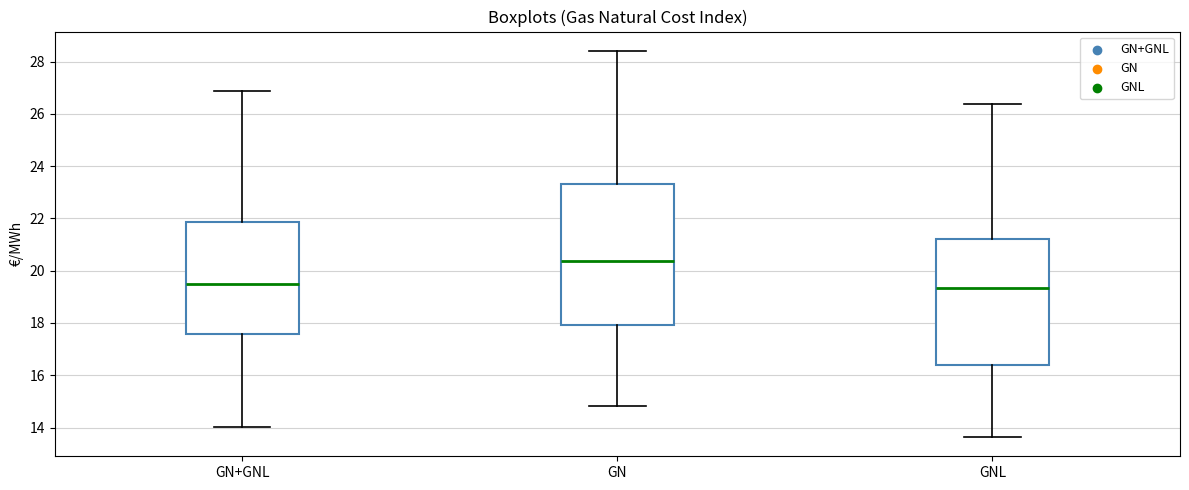

Comparing the boxes themselves (not the whiskers), which one is the tallest?

GN